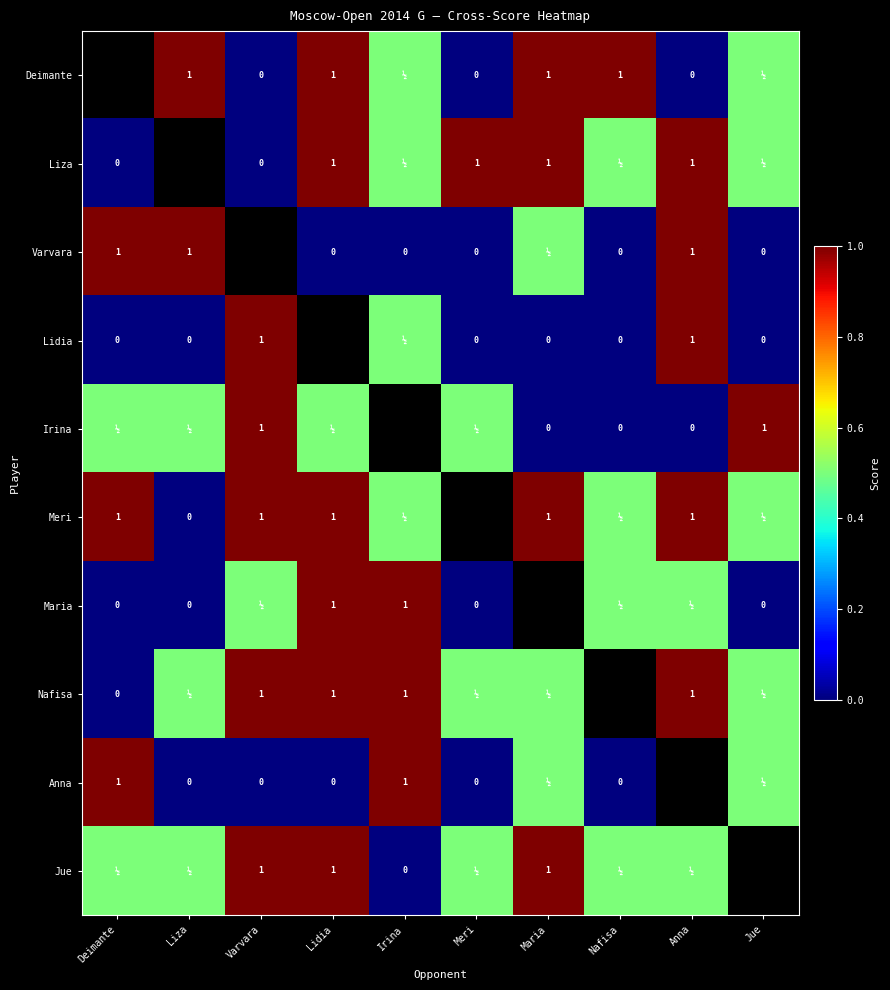

Is the value of Maria at Jue greater than the value of Nafisa at Irina?

No